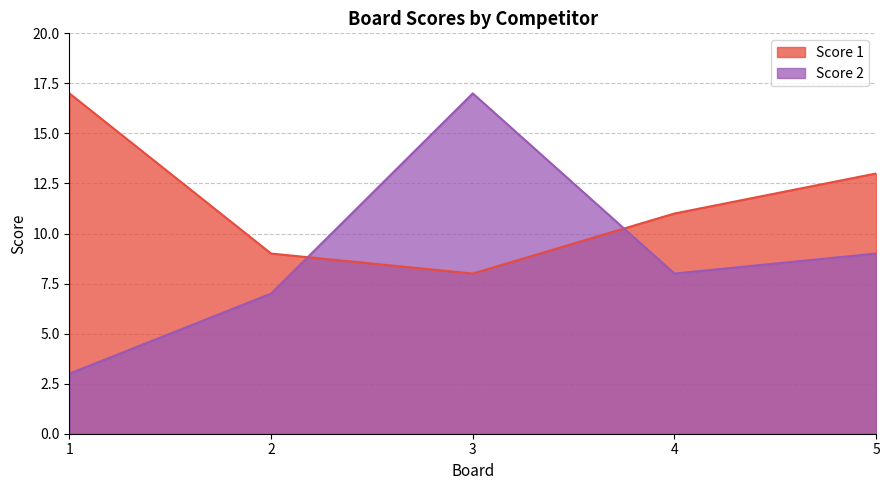

The Score 1 series shows 13 at 5. True or false?

True